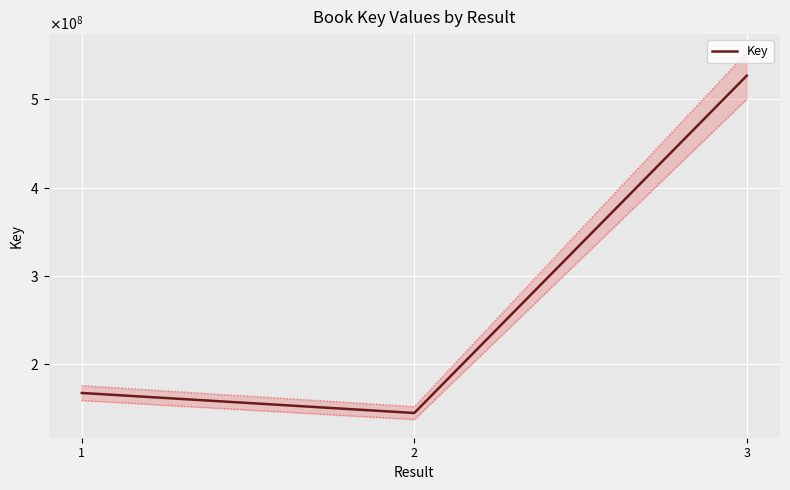

What is the approximate value at 3, to the nearest 100?

526835200